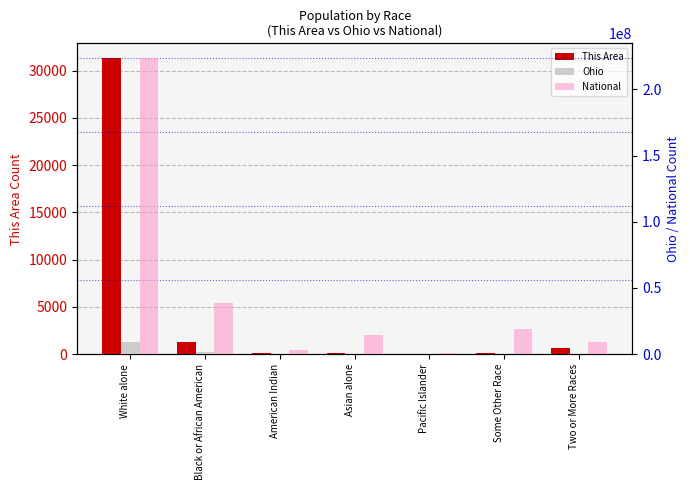

Is the value of Ohio at American Indian greater than the value of National at Two or More Races?

No